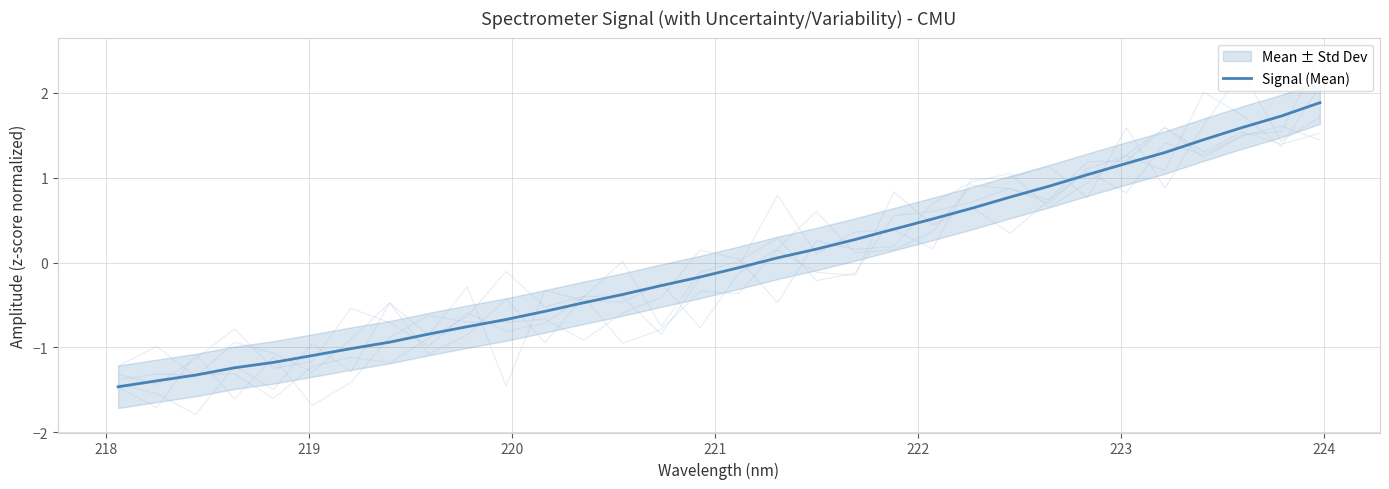

What is the minimum value for Signal (Mean)?

-1.5